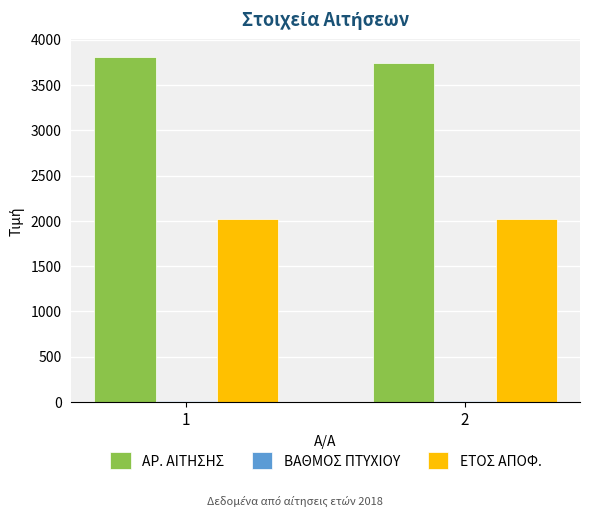

Which series has the largest total across all categories?

ΑΡ. ΑΙΤΗΣΗΣ